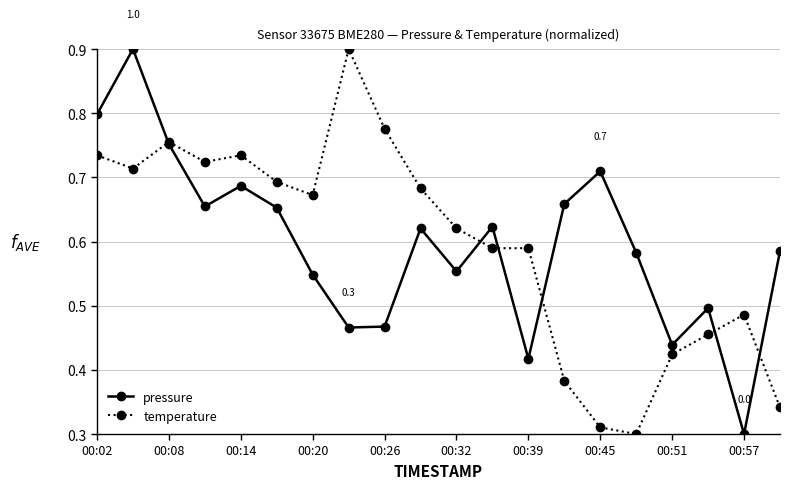

True or false: pressure has more than 1 points higher than both neighbors.

True